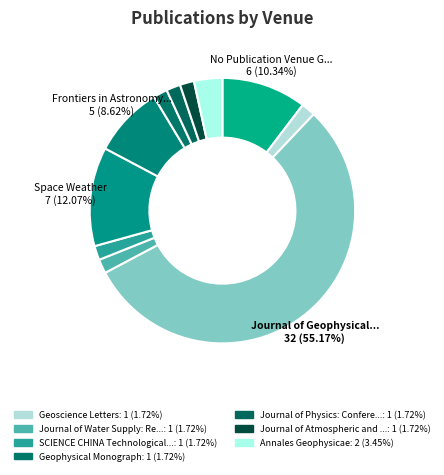

Rank the categories by value from highest to lowest.

Journal of Geophysical Research: Space Physics, Space Weather, No Publication Venue Given, Frontiers in Astronomy and Space Sciences, Annales Geophysicae, Geoscience Letters, Journal of Water Supply: Research and Technology, SCIENCE CHINA Technological Sciences, Geophysical Monograph, Journal of Physics: Conference Series, Journal of Atmospheric and Solar: Terrestrial Physics